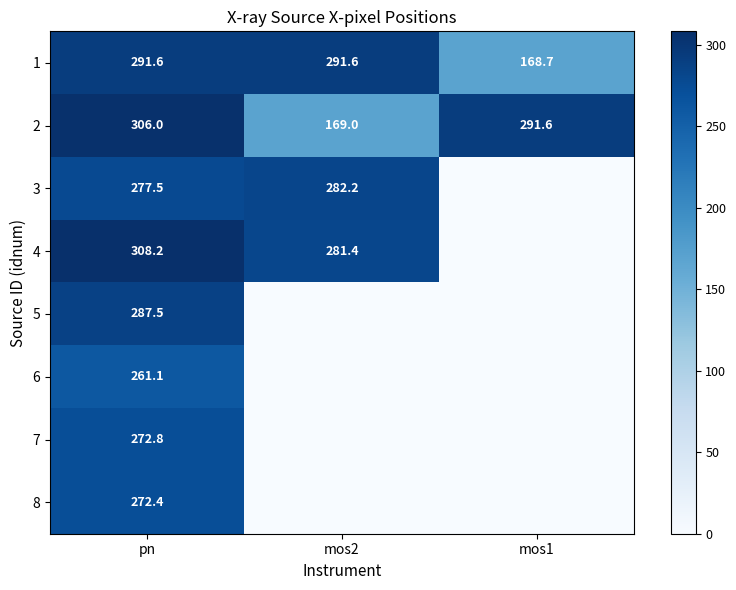

Is it true that 8 equals 126.2 at pn?

False